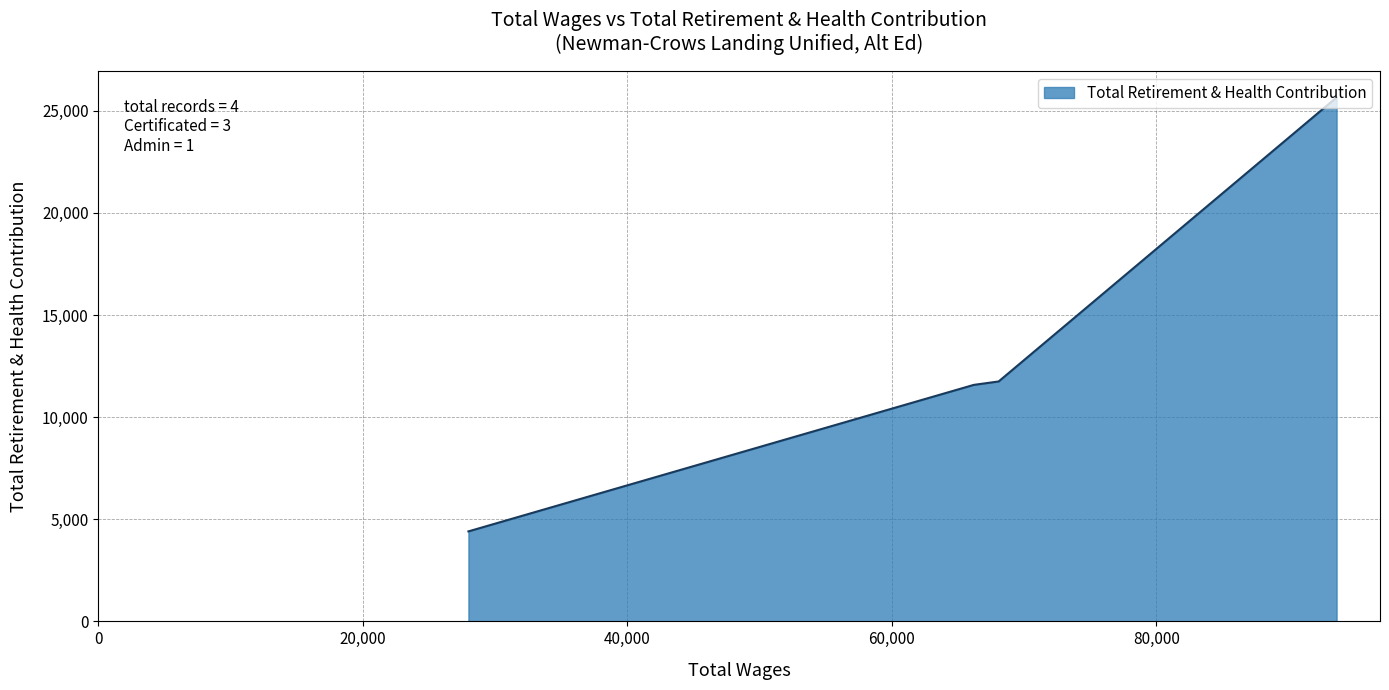

How many values are below 11746?

2